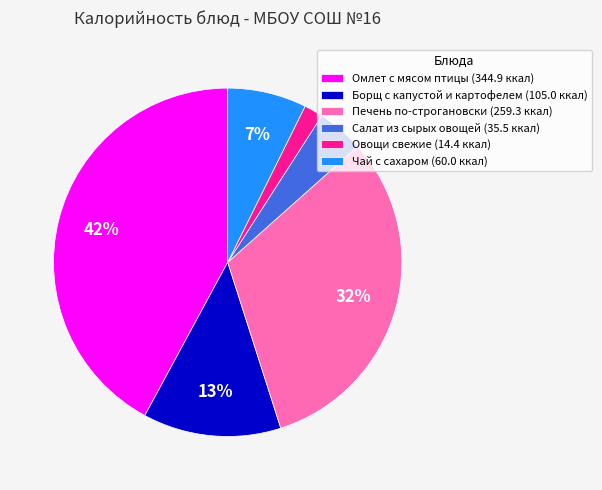

To the nearest percent, what percentage of the pie is Омлет с мясом птицы?

42%